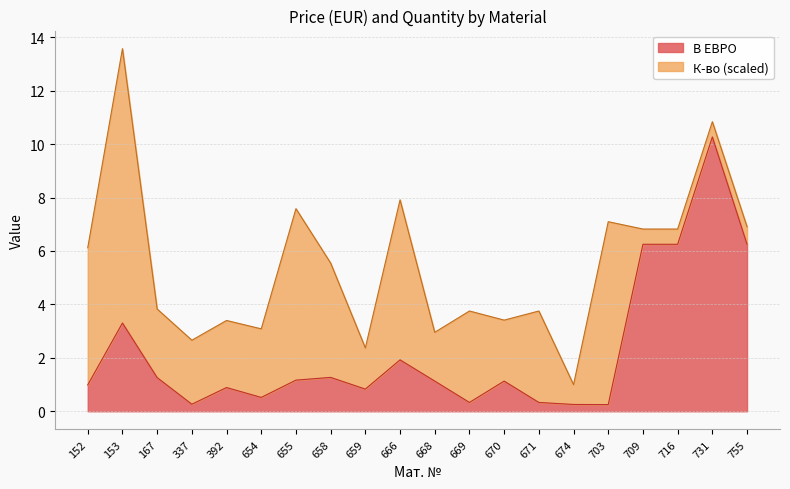

What is the greatest value displayed?

10.3